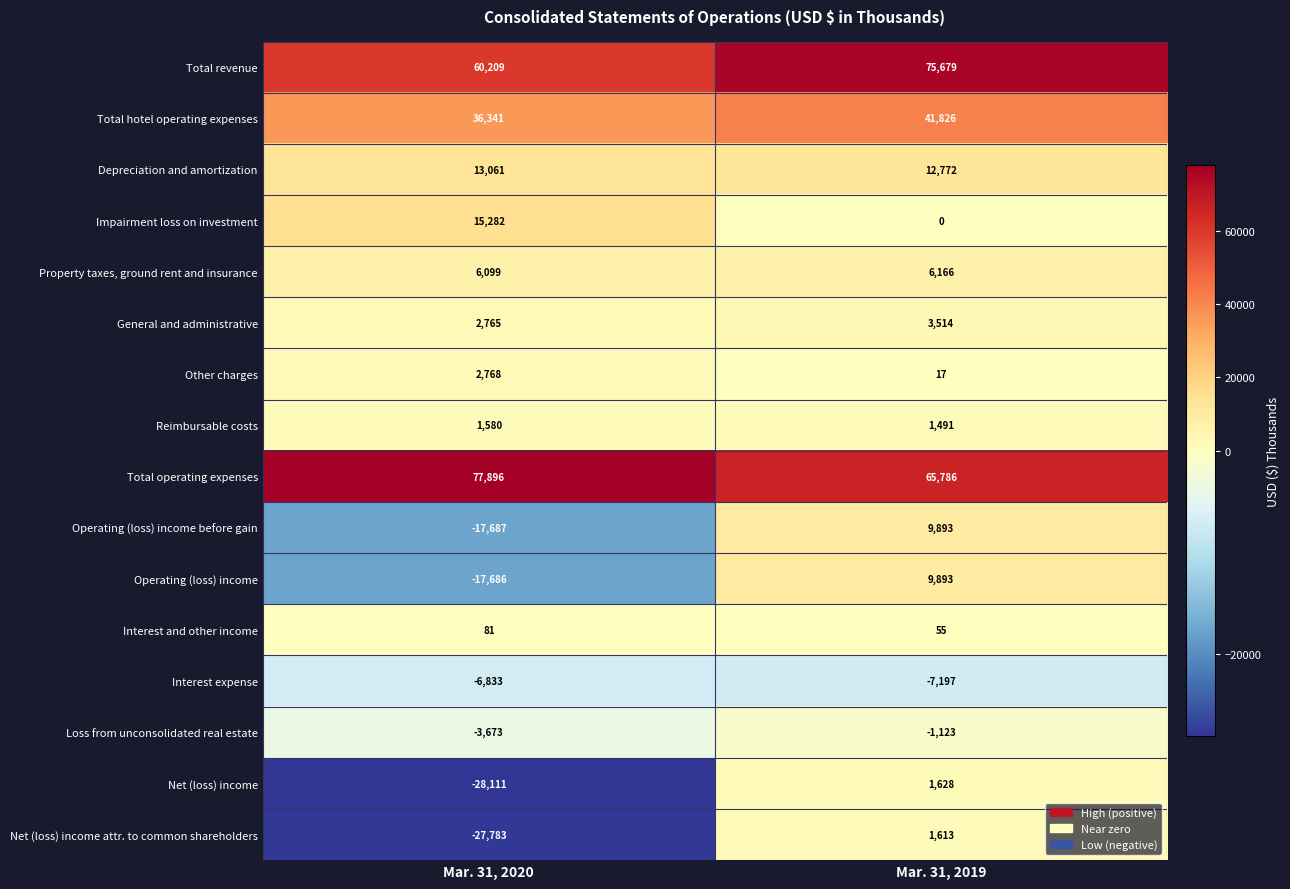

What is the sum of the Total operating expenses values at Mar. 31, 2019 and Mar. 31, 2020?

143682